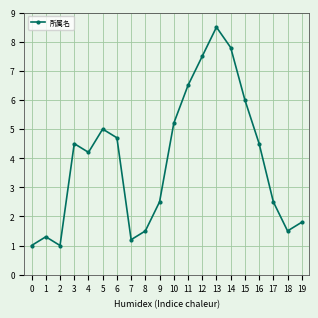

How many data points are less than 4?

9